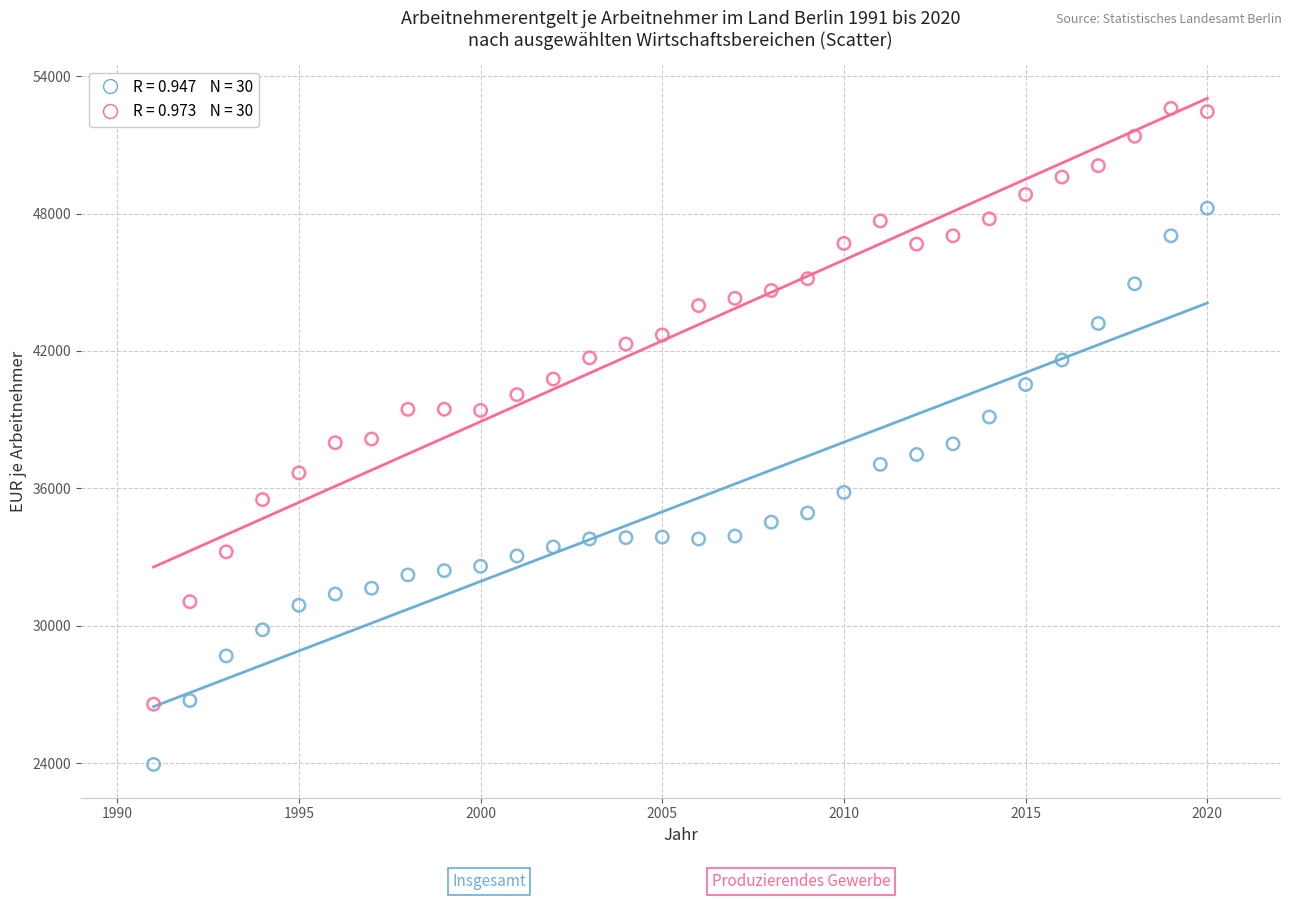

Across all data points, what is the range of X values (max minus min)?

29